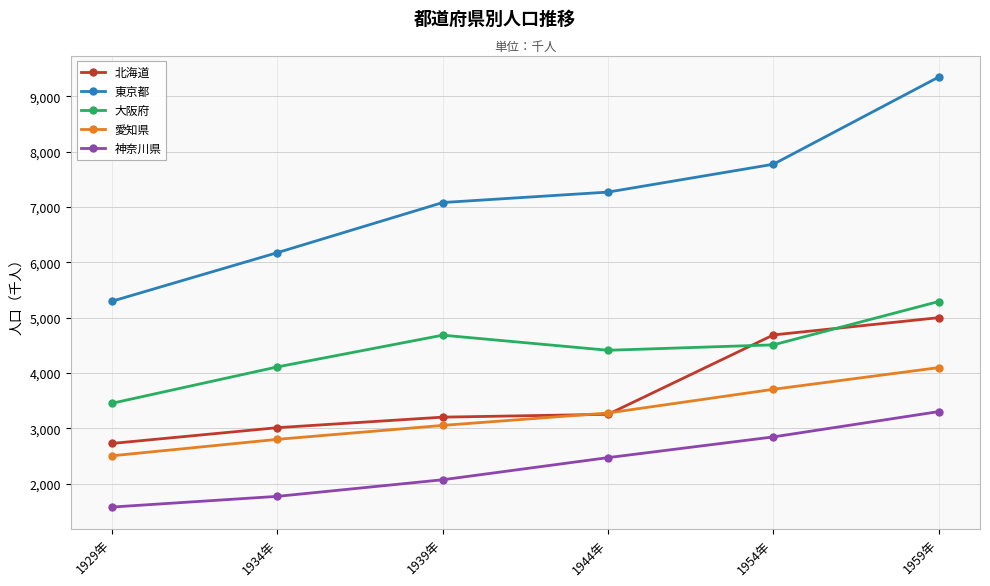

How many values in the 神奈川県 series are below 2474?

3